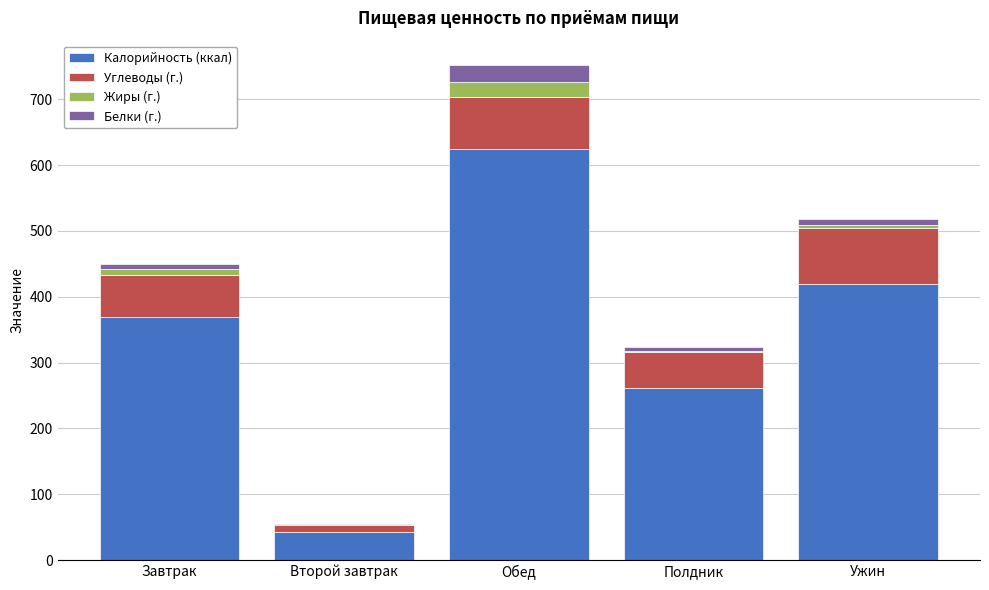

How many data points does each series have?

5